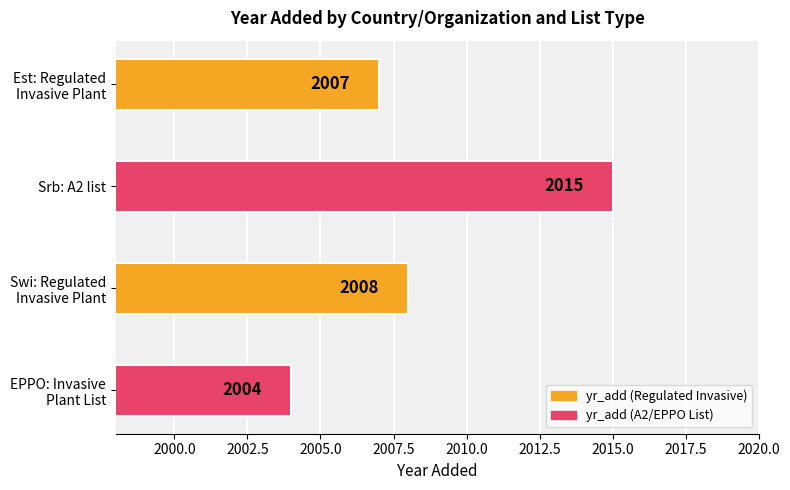

What is the sum of all values?

8034